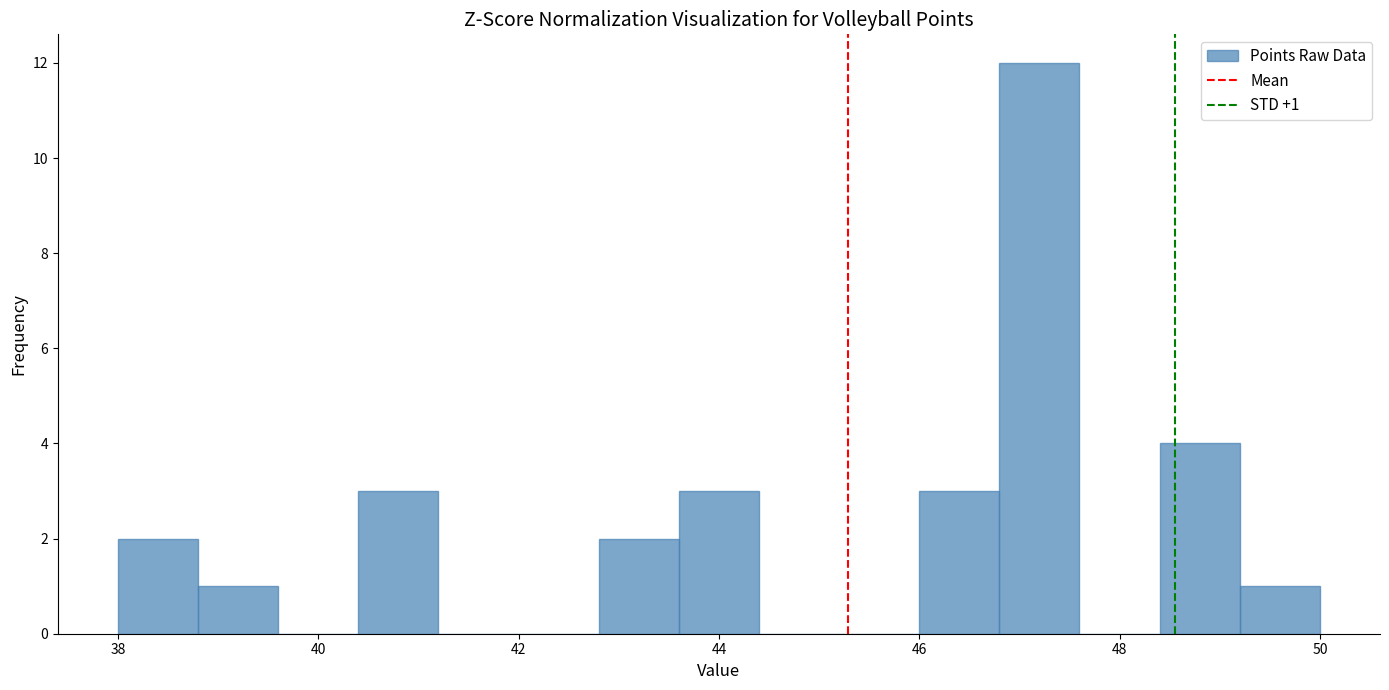

Over which range of the x-axis is the bar tallest?

46.8 to 47.6